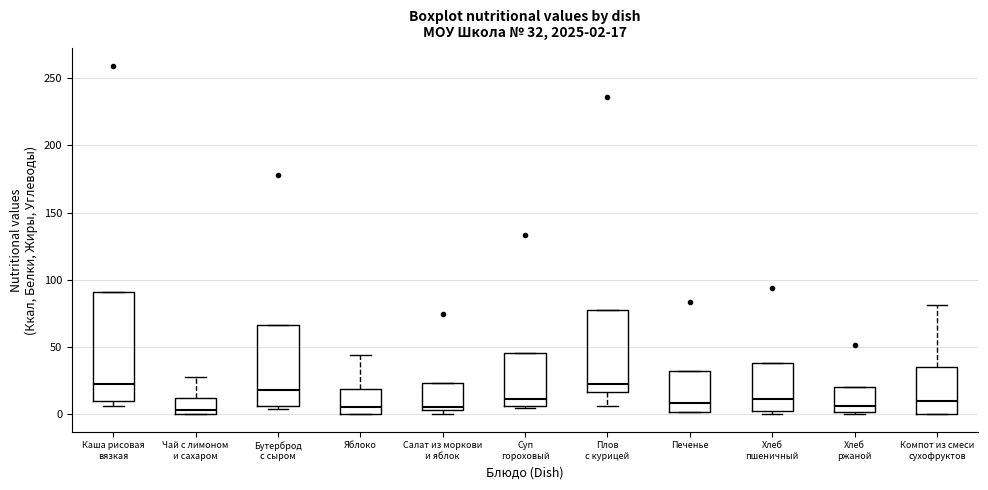

Which box is the tallest, from its lower edge to its upper edge?

Каша рисовая вязкая